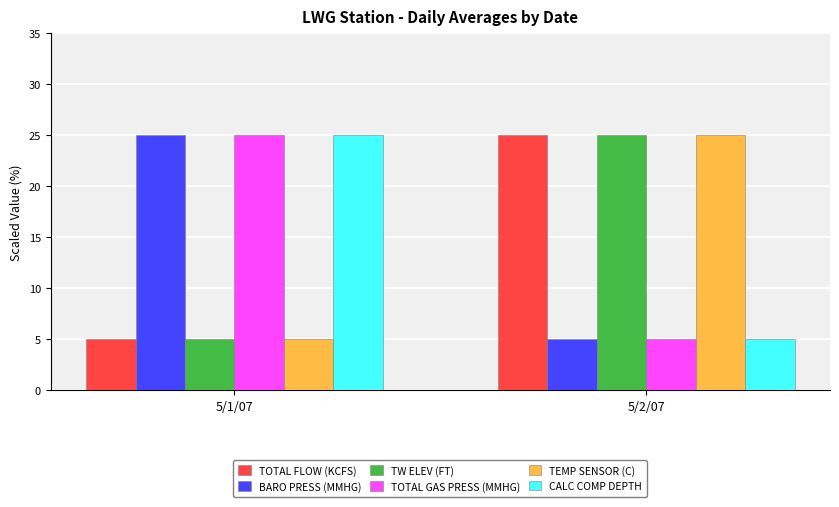

The value of TEMP SENSOR (C) at 5/2/07 is 25. True or false?

True